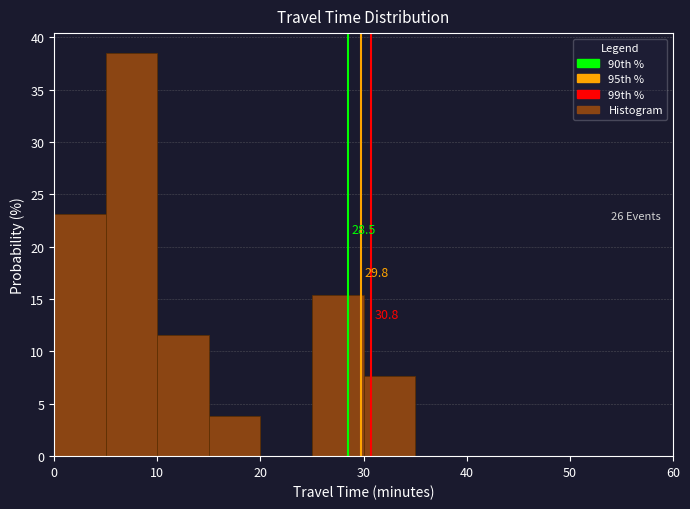

Over which range of the x-axis is the bar tallest?

5 to 10